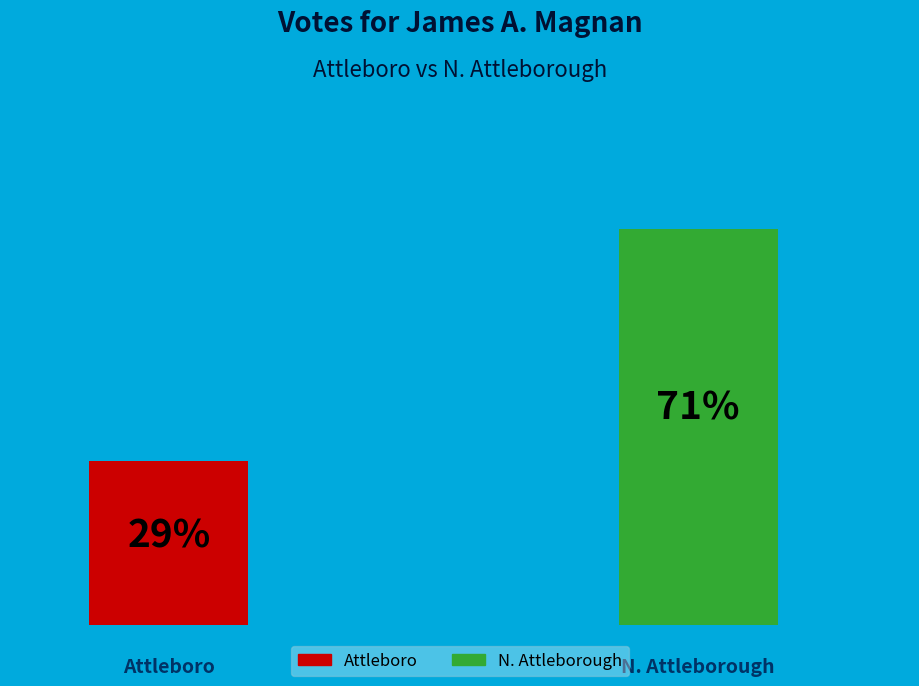

What is the largest slice in the pie chart?

N. Attleborough